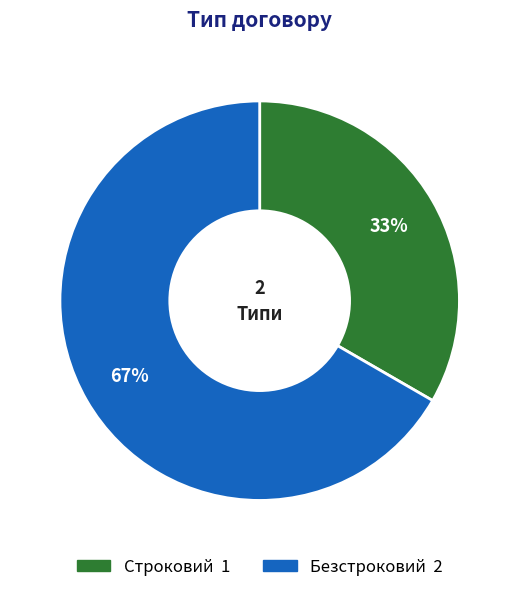

What is the smallest slice in the pie chart?

Строковий